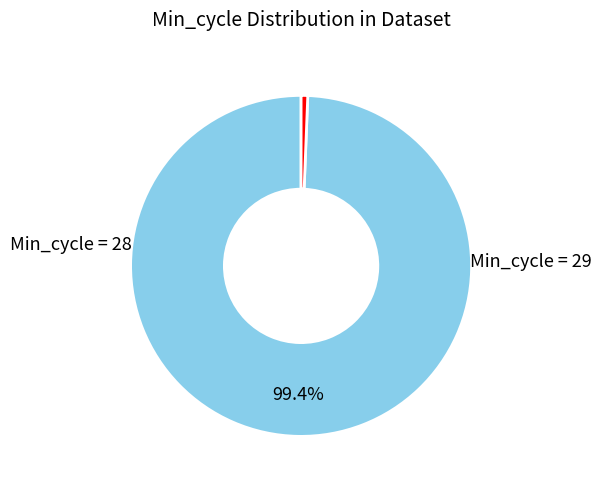

Is there any slice that represents more than half of the pie?

Yes